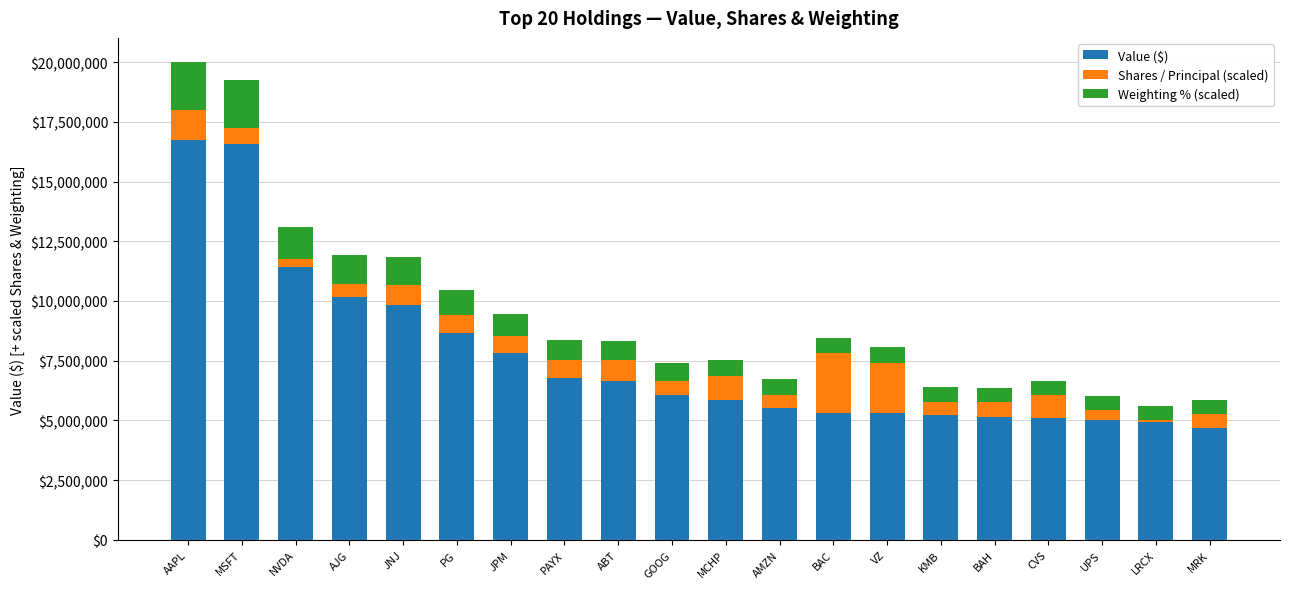

How many distinct data groups are displayed?

3